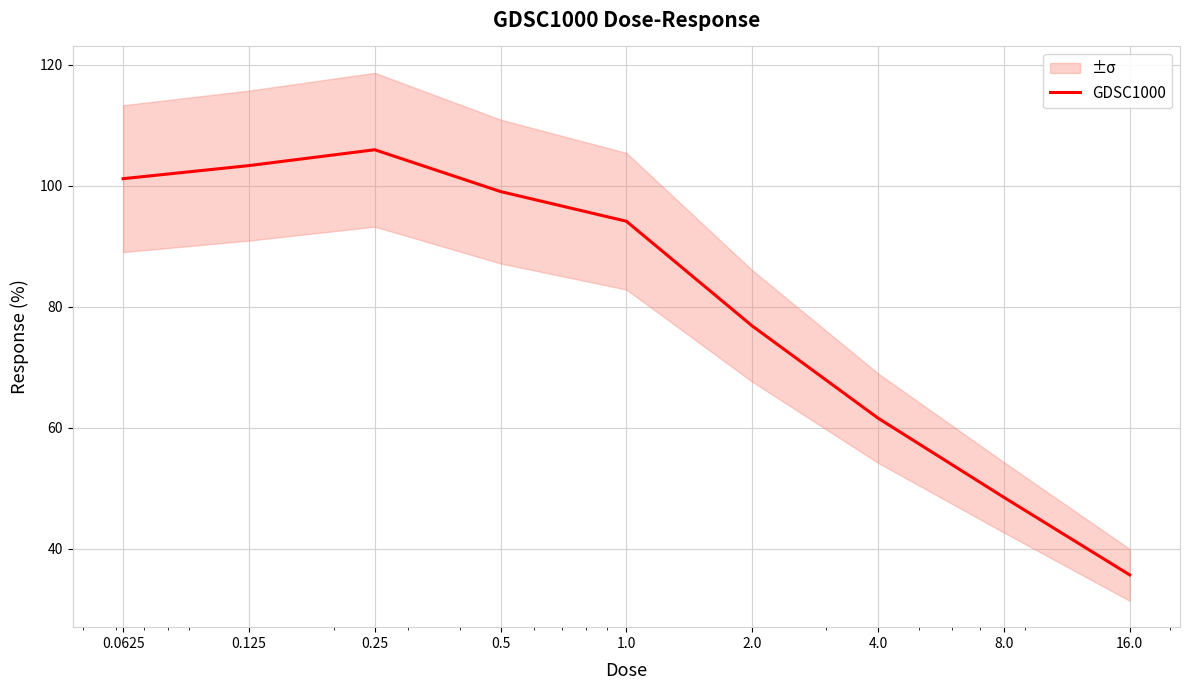

What is the label of the 7th point from the right?

0.25